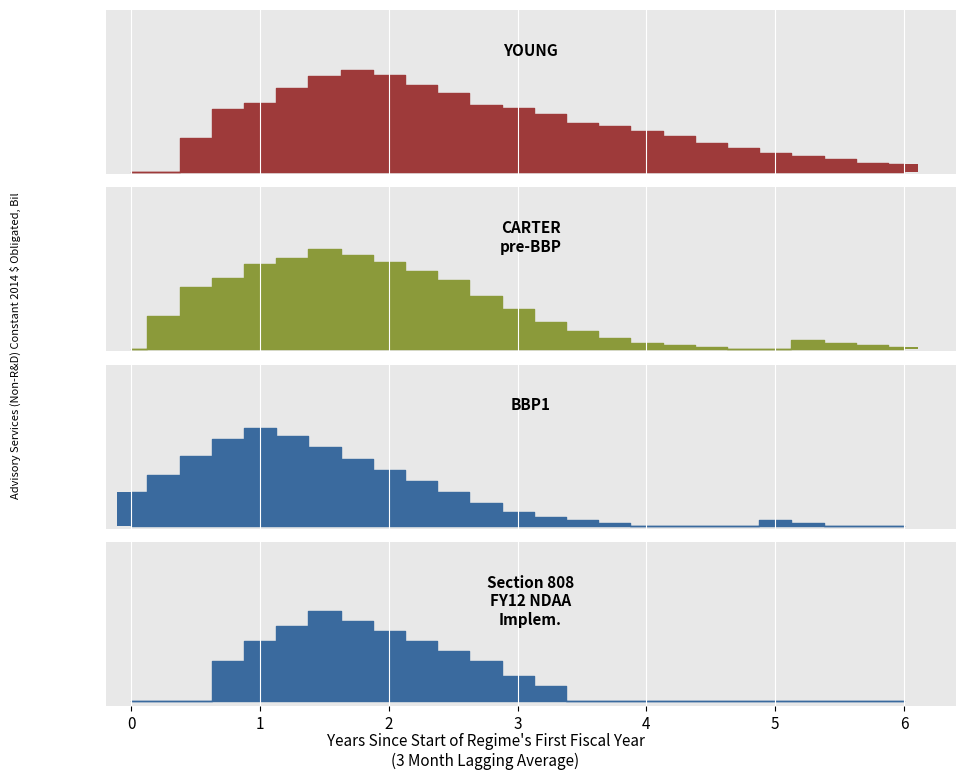

Rank the series by their average value, from lowest to highest.

Section 808 FY12 NDAA Implem., BBP1, CARTER pre-BBP, YOUNG